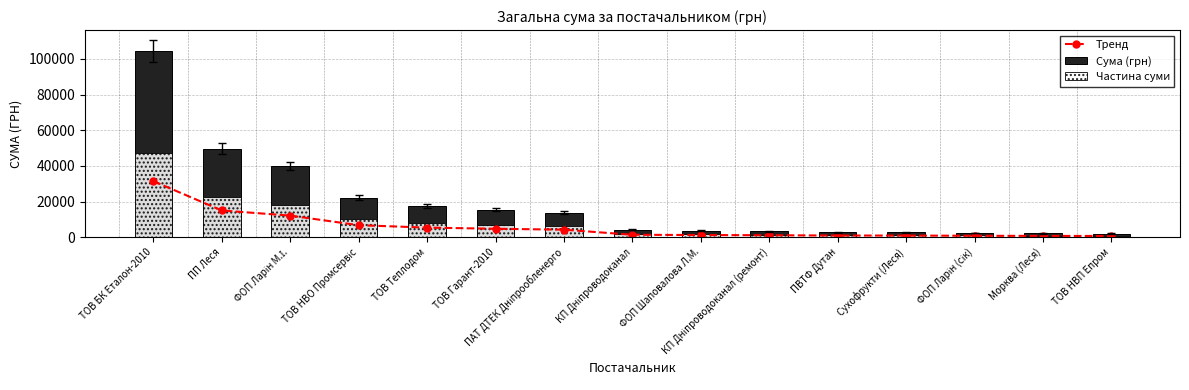

Are the bars horizontal?

No